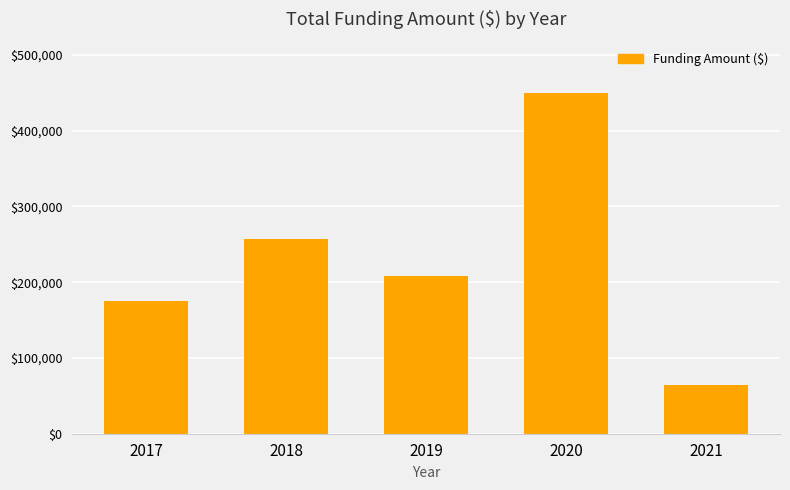

Does the chart contain stacked bars?

No